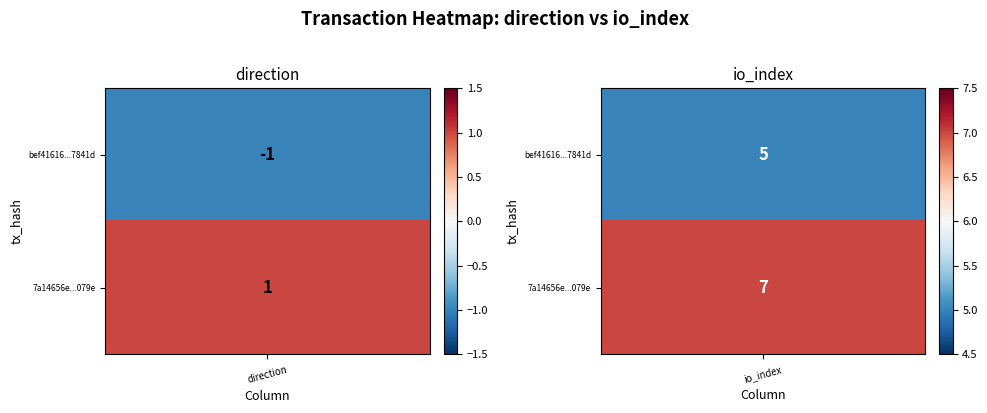

What is the minimum value shown in the chart?

-1